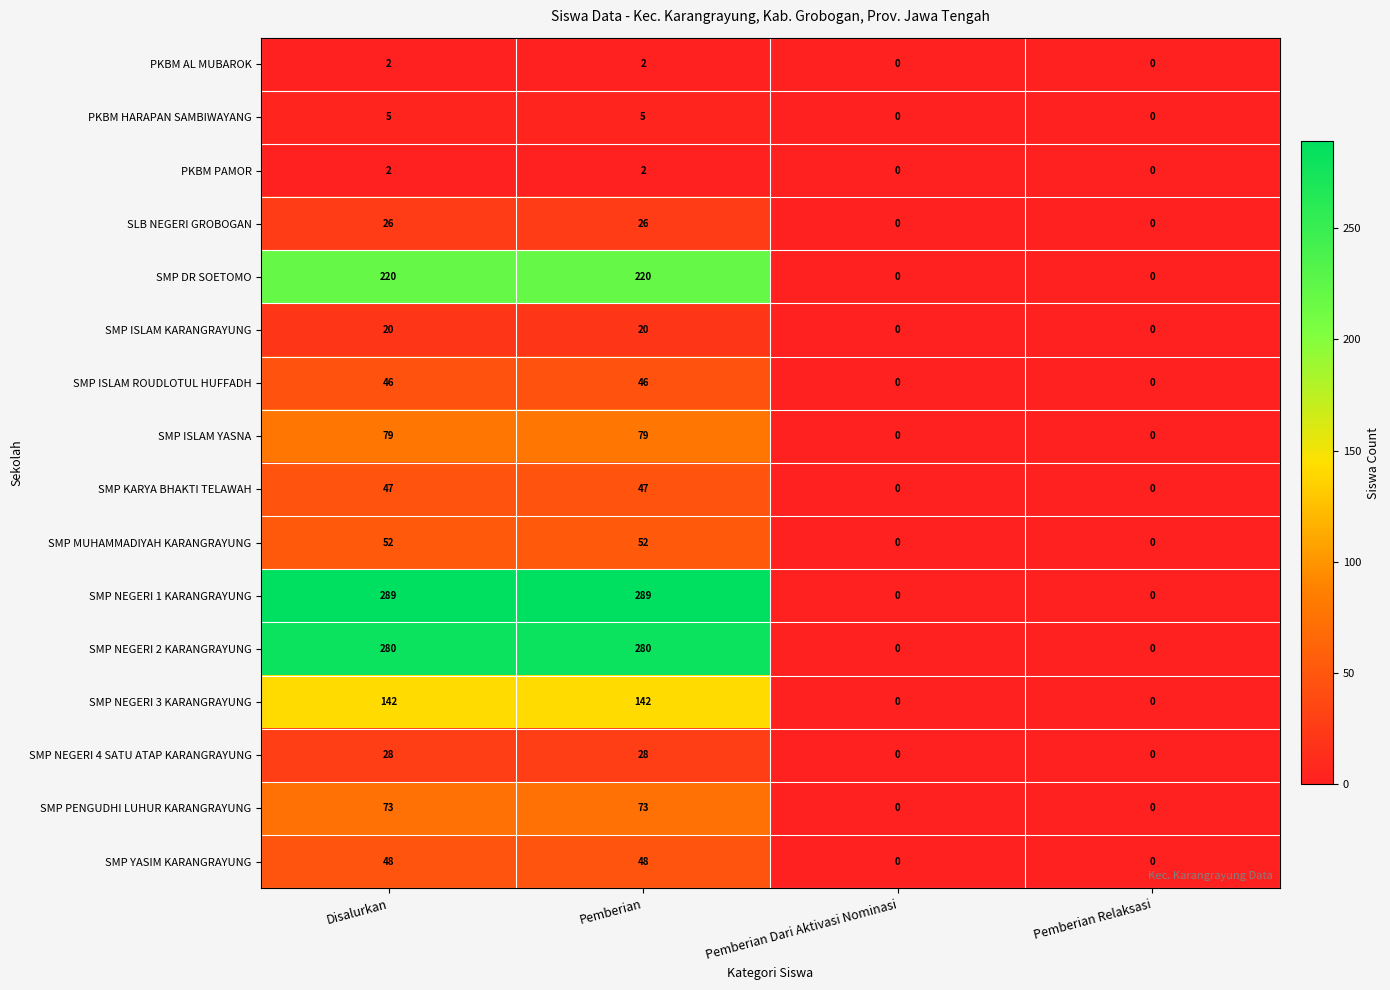

The SMP MUHAMMADIYAH KARANGRAYUNG series shows 52 at Pemberian. True or false?

True